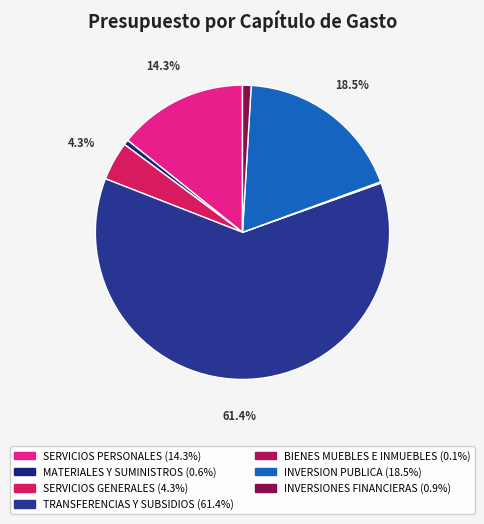

To the nearest percent, what is the combined percentage of MATERIALES Y SUMINISTROS and INVERSIONES FINANCIERAS?

2%